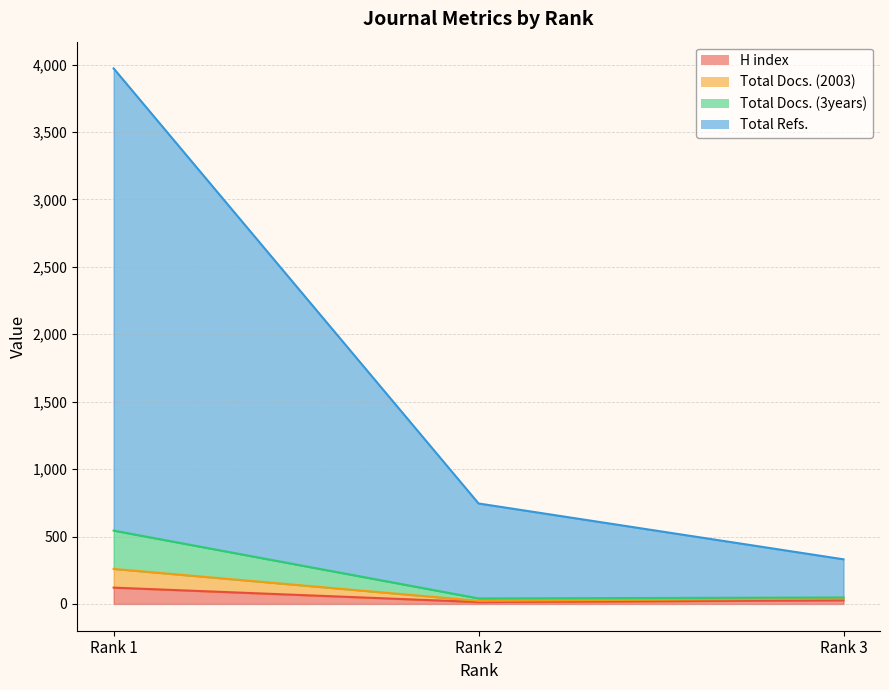

What is the minimum value for H index?

14